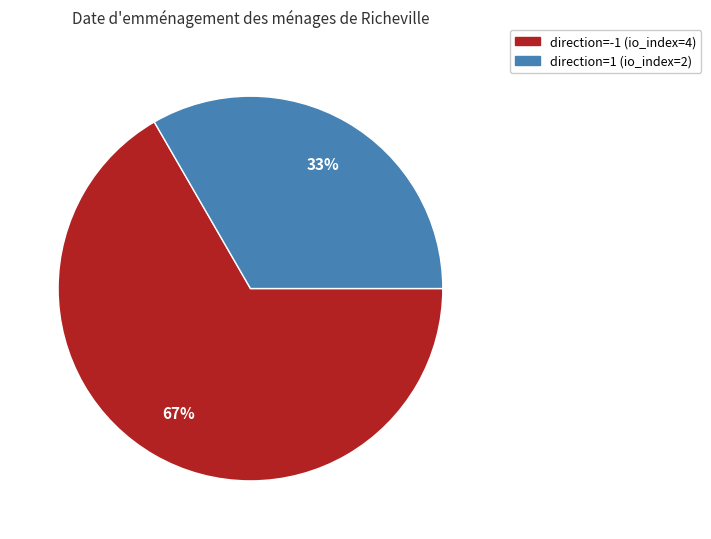

Does any single category account for the majority?

Yes